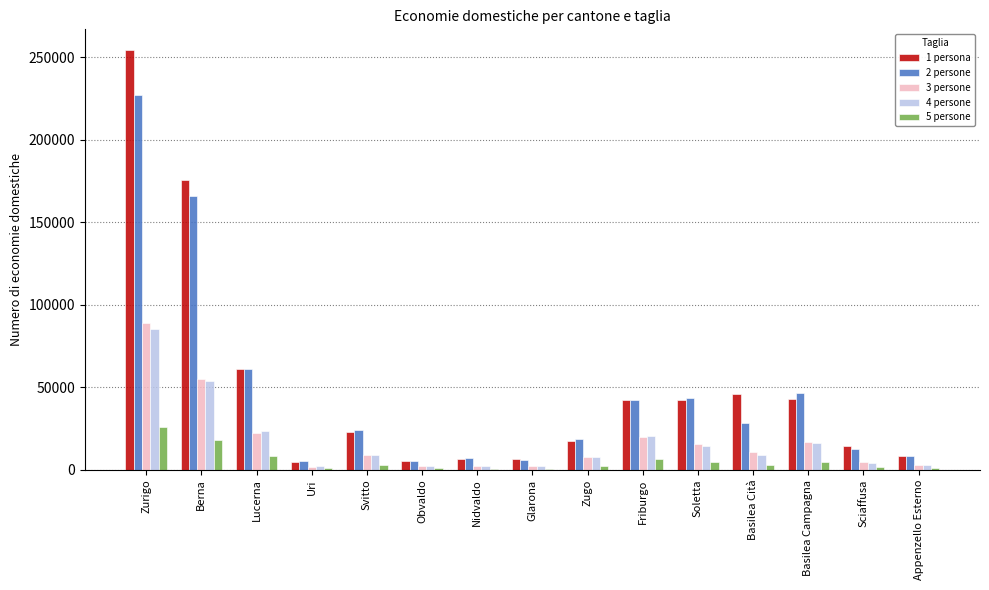

Which label corresponds to the largest value in the chart?

Zurigo